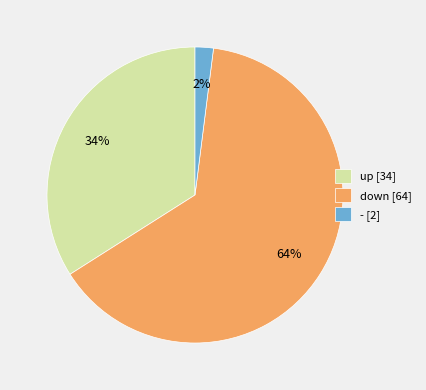

What is the ratio of the value at up to the value at -?

17.0